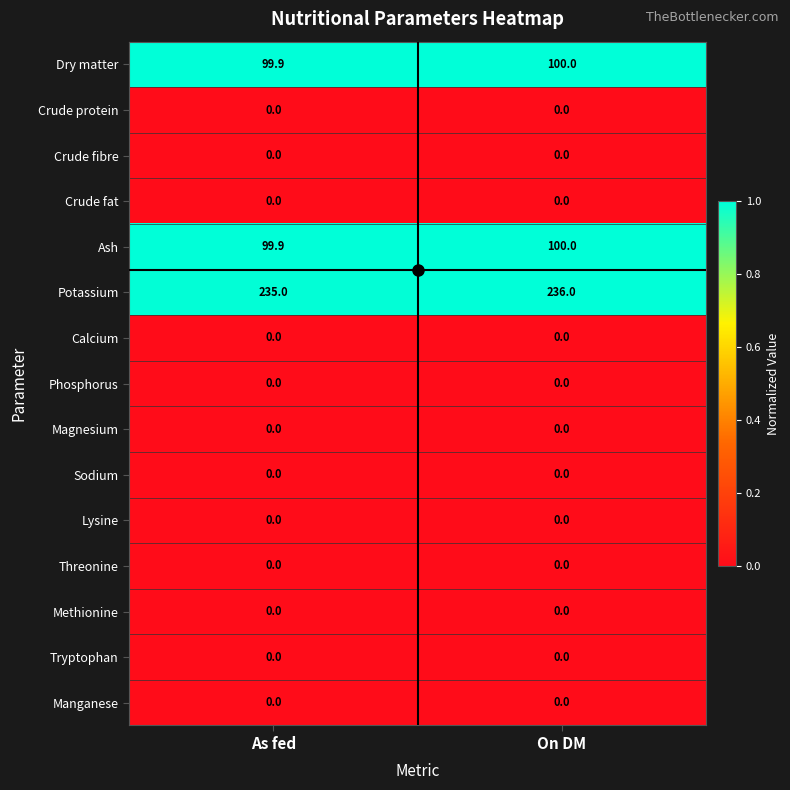

What is the difference between the highest and lowest values at As fed?

235.0